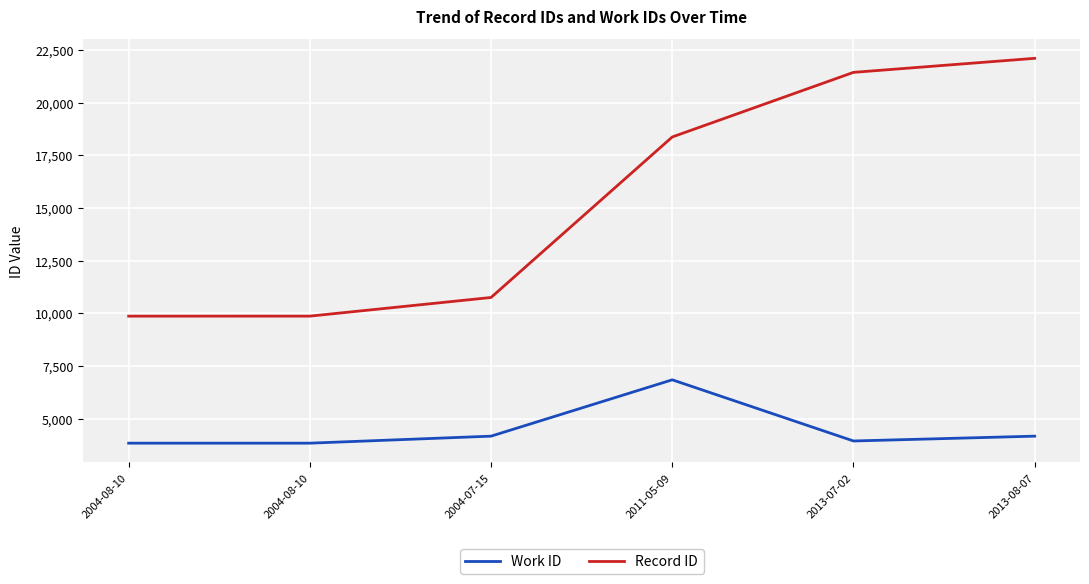

True or false: Record ID has more than 2 points higher than both neighbors.

False